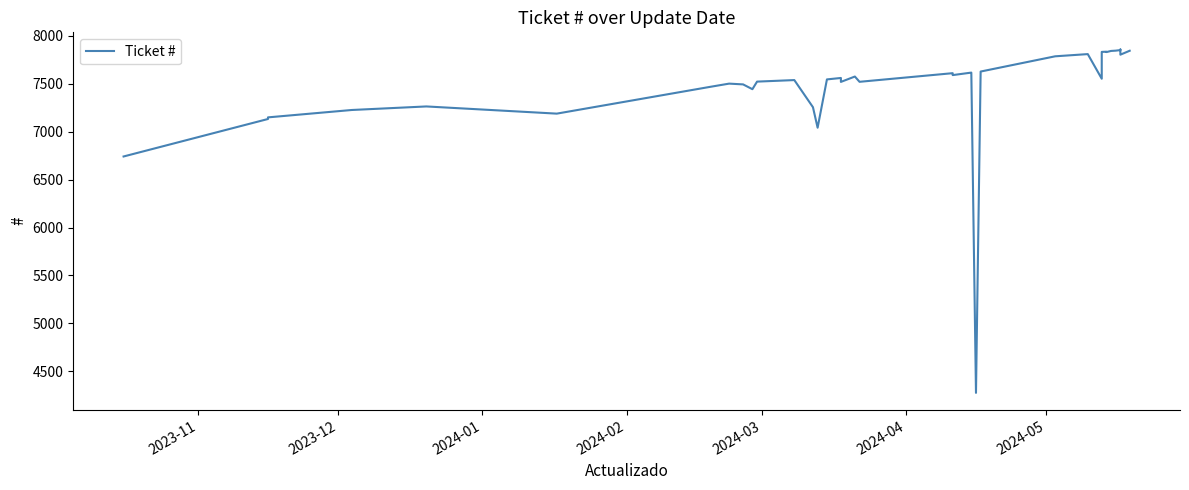

Is this an area chart (filled region under the line)?

No